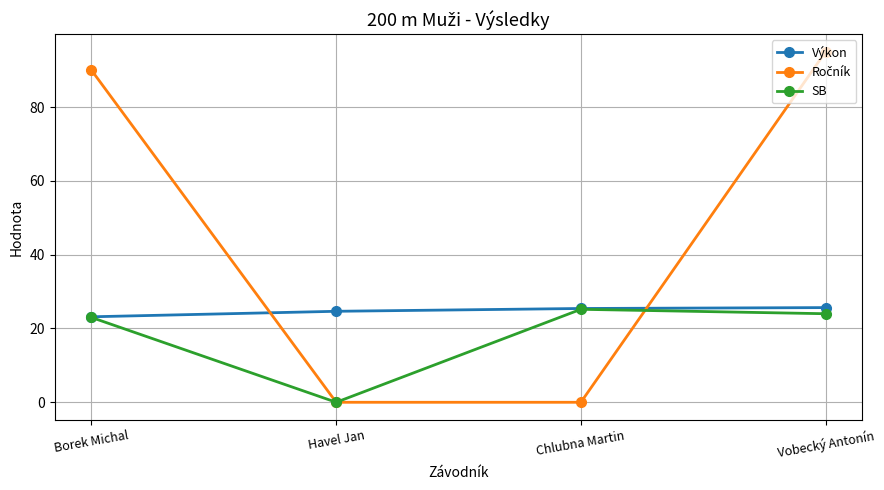

How many positive values does the SB series have?

3